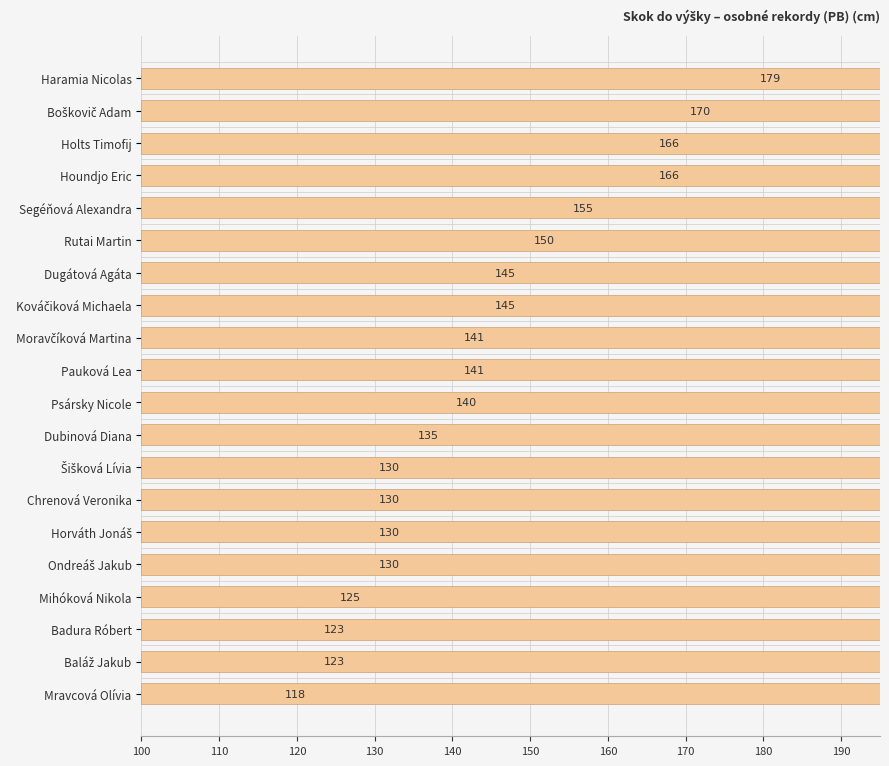

Between Dubinová Diana and Ondreáš Jakub, which is larger?

Dubinová Diana